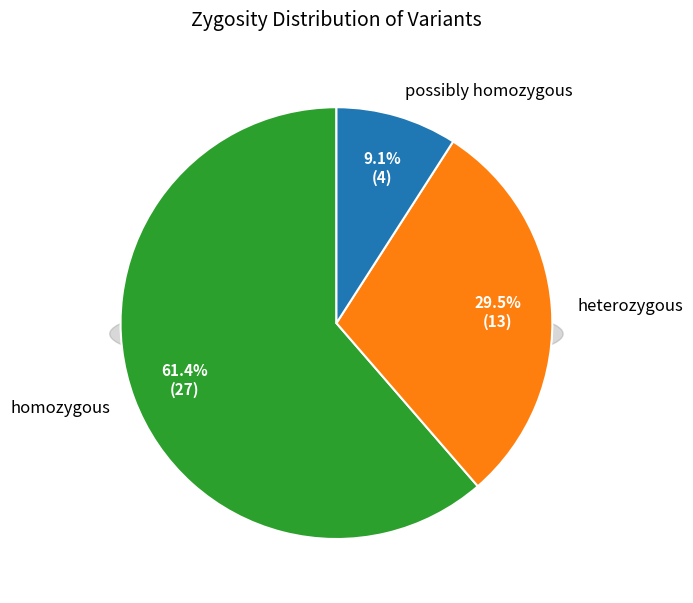

To the nearest percent, what portion does possibly homozygous represent?

9%